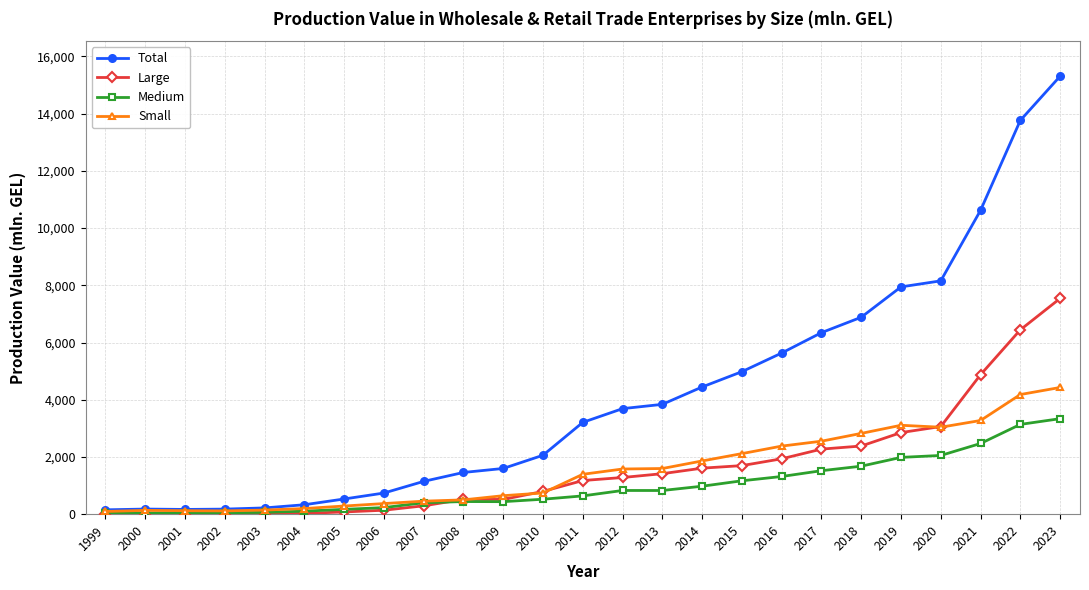

Is this an area chart (filled region under the line)?

No